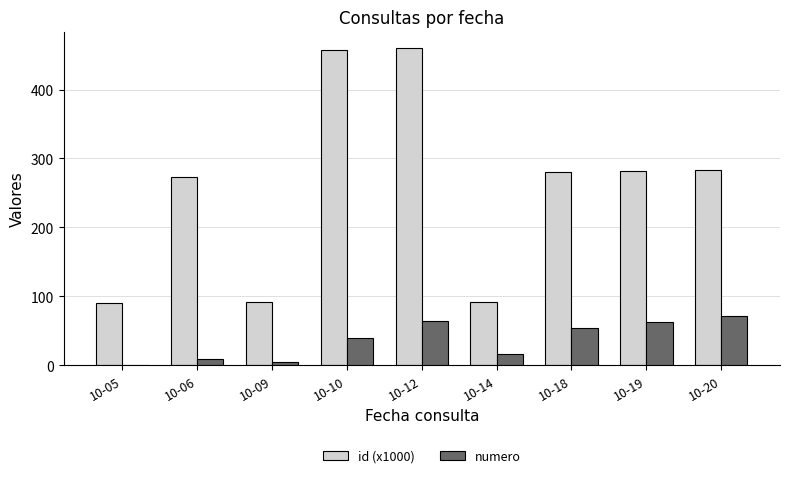

How many data points does each series have?

9